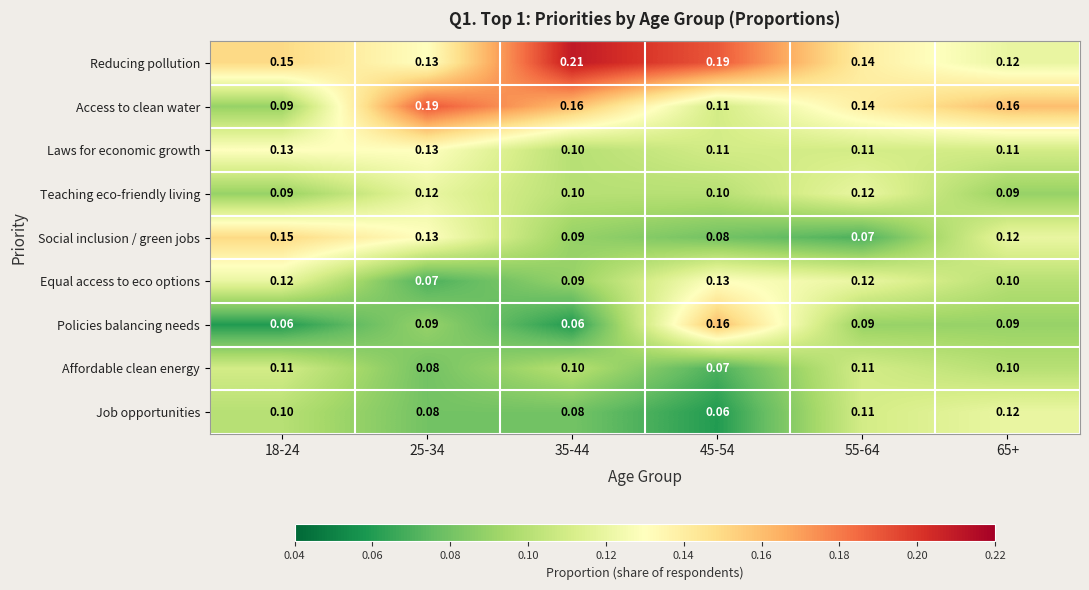

How many data points does each series have?

6